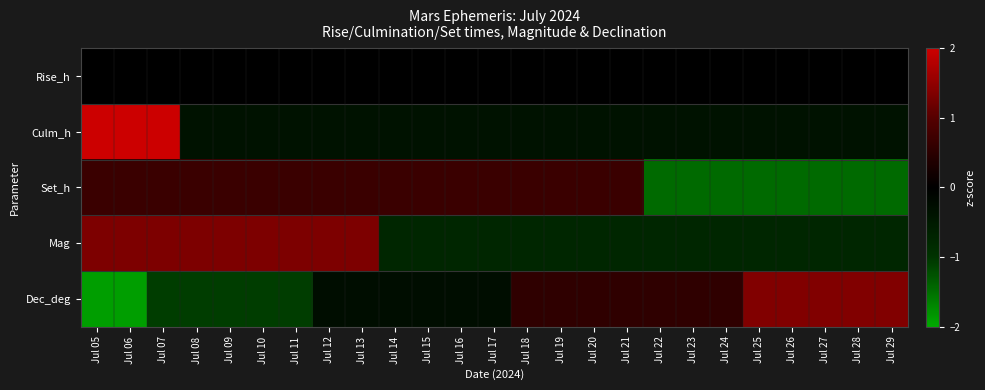

Which label corresponds to the smallest value in the chart?

Jul 05